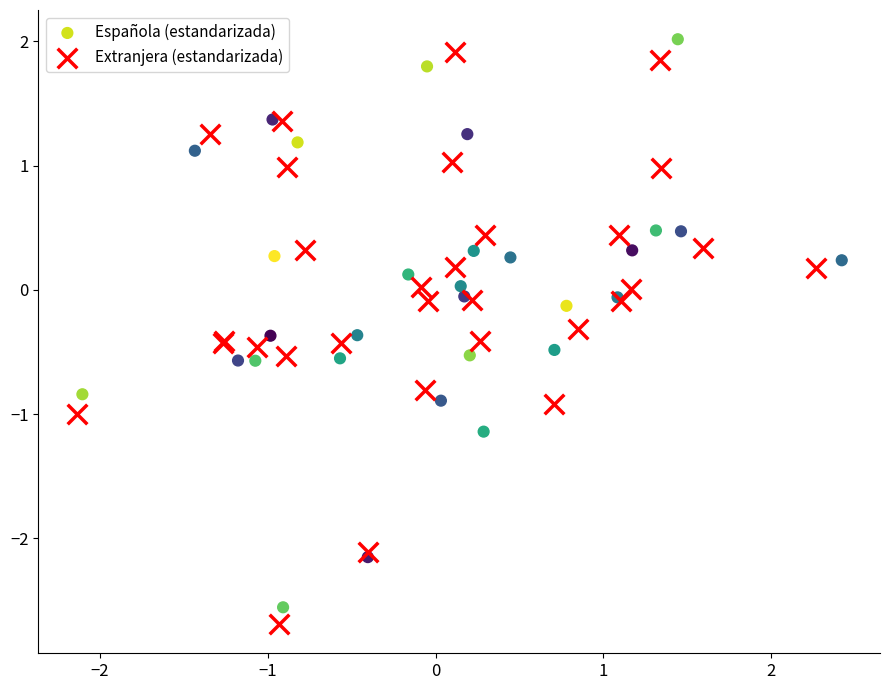

Which series contains the highest Y value?

Española (estandarizada)